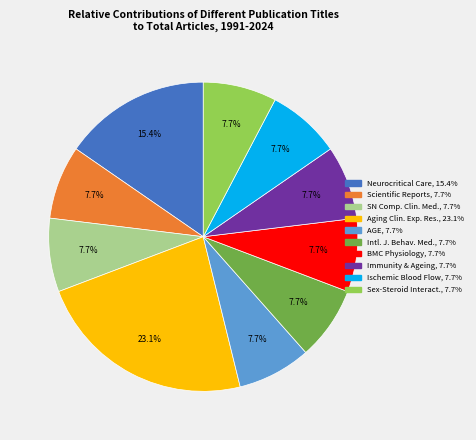

Does any single category account for the majority?

No